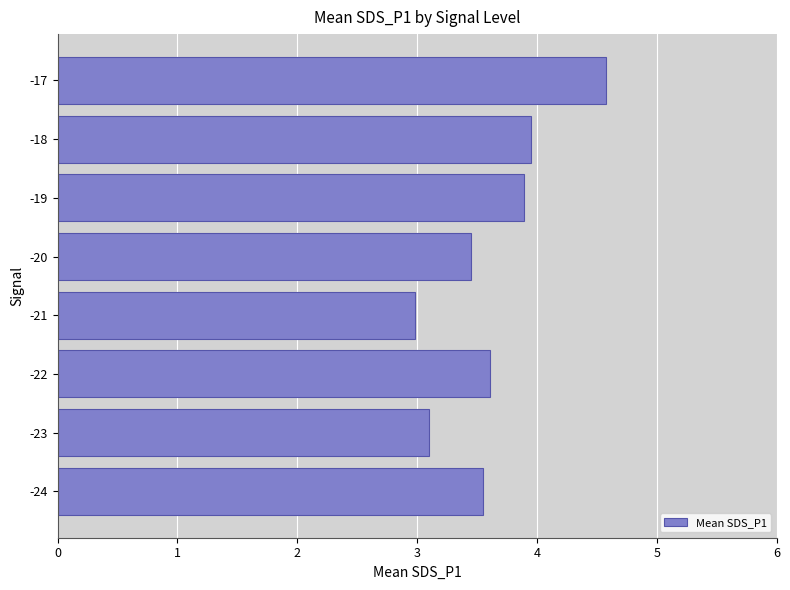

The chart shows a value of 3.6 at -22. True or false?

True